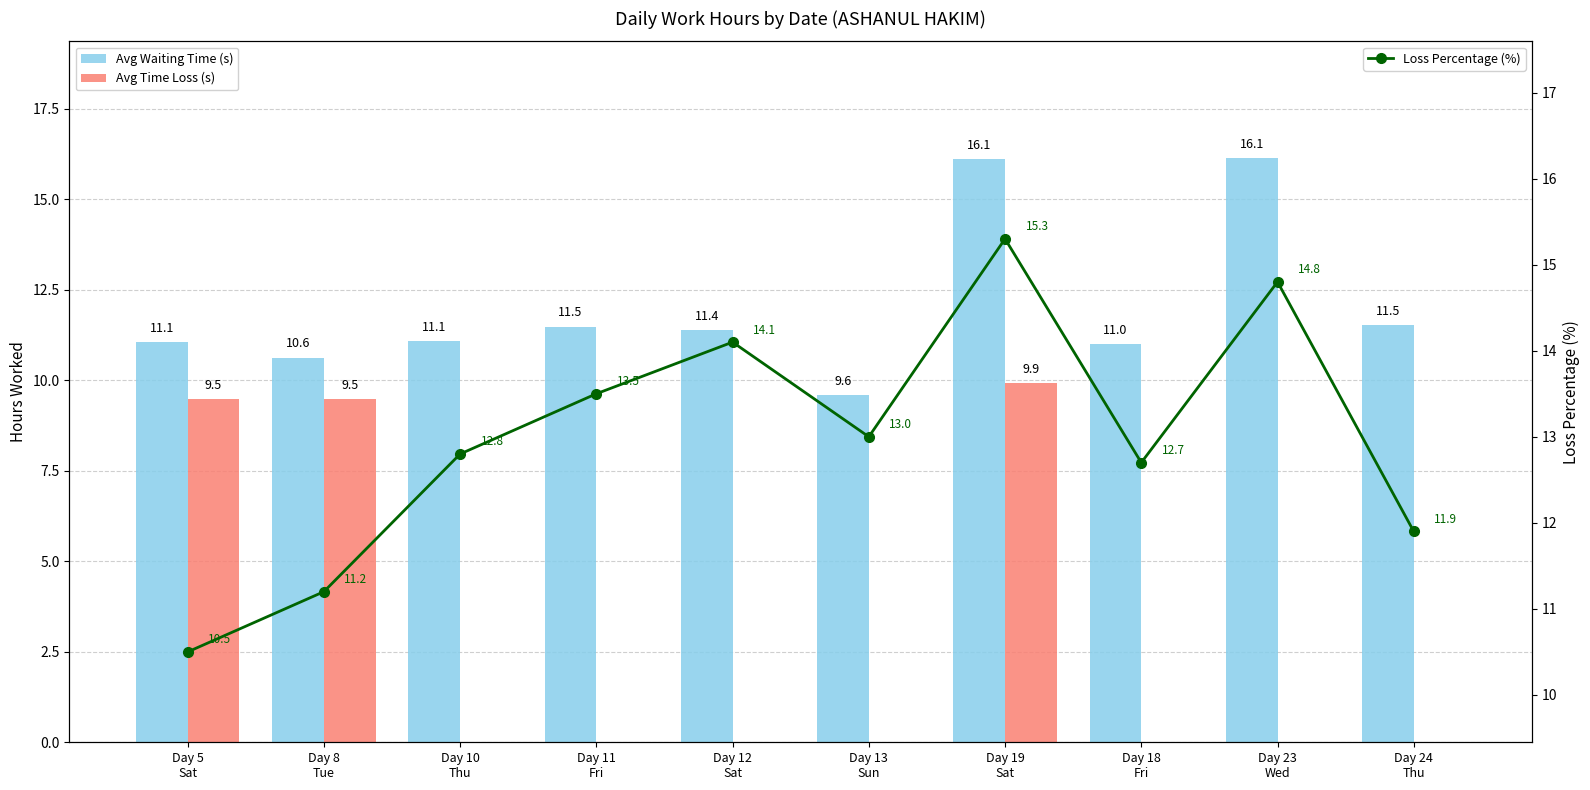

At which category does the chart reach its peak across all series?

Day 23
Wed